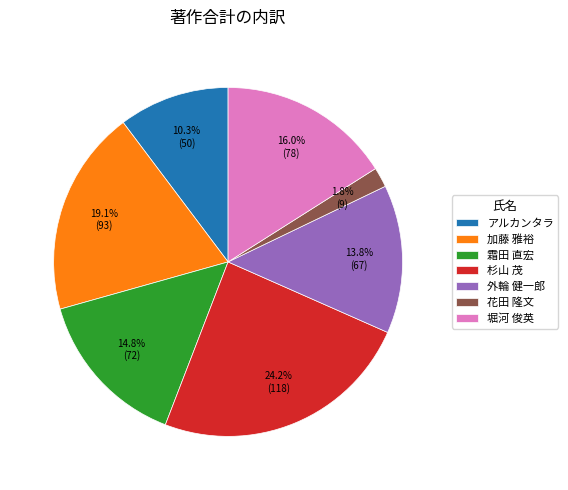

How much of the chart is everything except 堀河 俊英?

84.0%